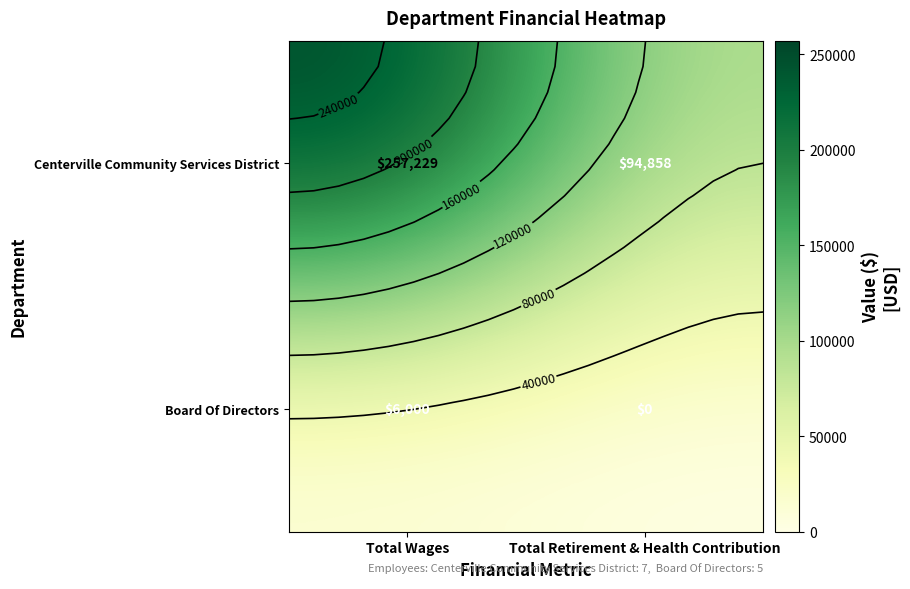

At Total Wages, list the series in order from largest to smallest.

Centerville Community Services District, Board Of Directors